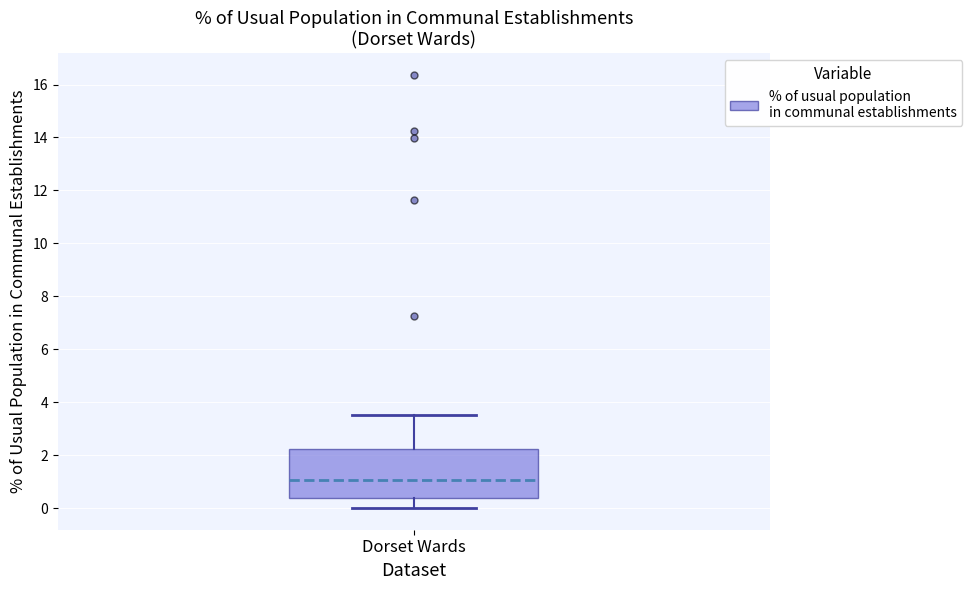

Read this box plot against the y-axis: the position of the median line, the range covered by the box, and the ends of both whiskers. The values are not printed on the chart, so give them approximately, as read against the axis.

median 1.0, box 0.4 to 2.2, whiskers 0.0 to 3.6